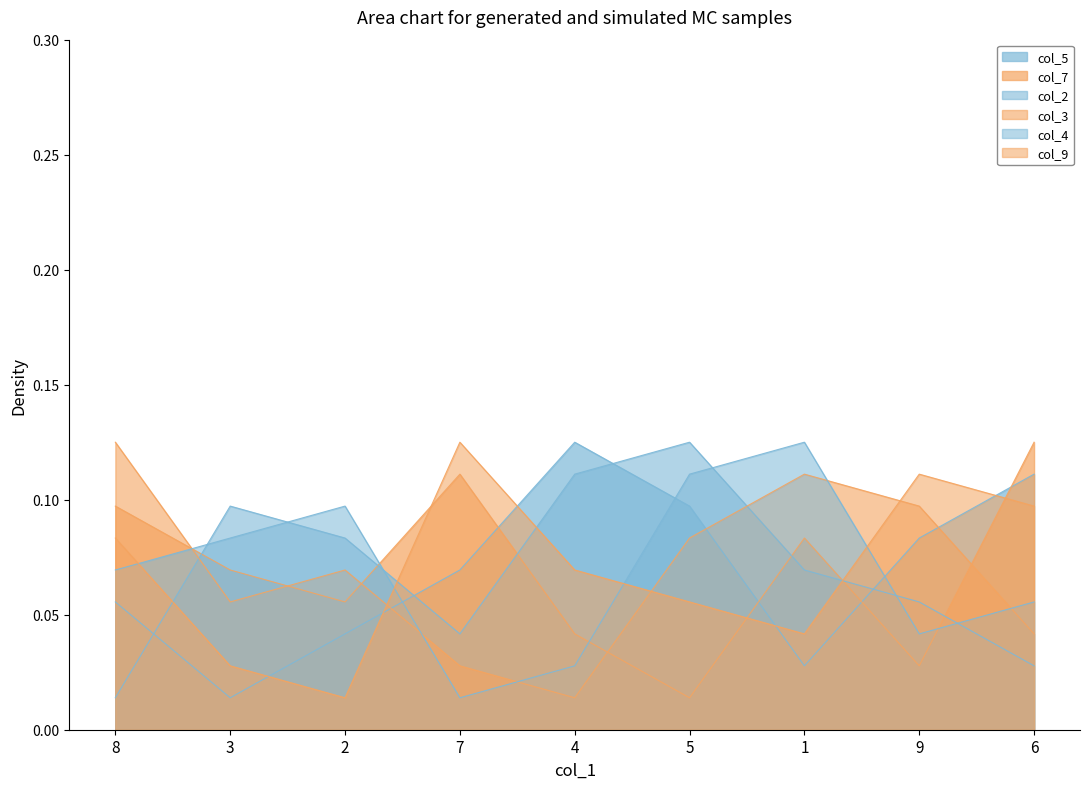

Reading left to right, list all the values displayed in this chart.

col_5: 8=0.1	3=0.0	2=0.0	7=0.1	4=0.1	5=0.1	1=0.0	9=0.1	6=0.1
col_7: 8=0.1	3=0.1	2=0.1	7=0.1	4=0.0	5=0.0	1=0.1	9=0.0	6=0.1
col_2: 8=0.0	3=0.1	2=0.1	7=0.0	4=0.1	5=0.1	1=0.1	9=0.1	6=0.0
col_3: 8=0.1	3=0.1	2=0.1	7=0.0	4=0.0	5=0.1	1=0.1	9=0.1	6=0.0
col_4: 8=0.1	3=0.1	2=0.1	7=0.0	4=0.0	5=0.1	1=0.1	9=0.0	6=0.1
col_9: 8=0.1	3=0.0	2=0.0	7=0.1	4=0.1	5=0.1	1=0.0	9=0.1	6=0.1